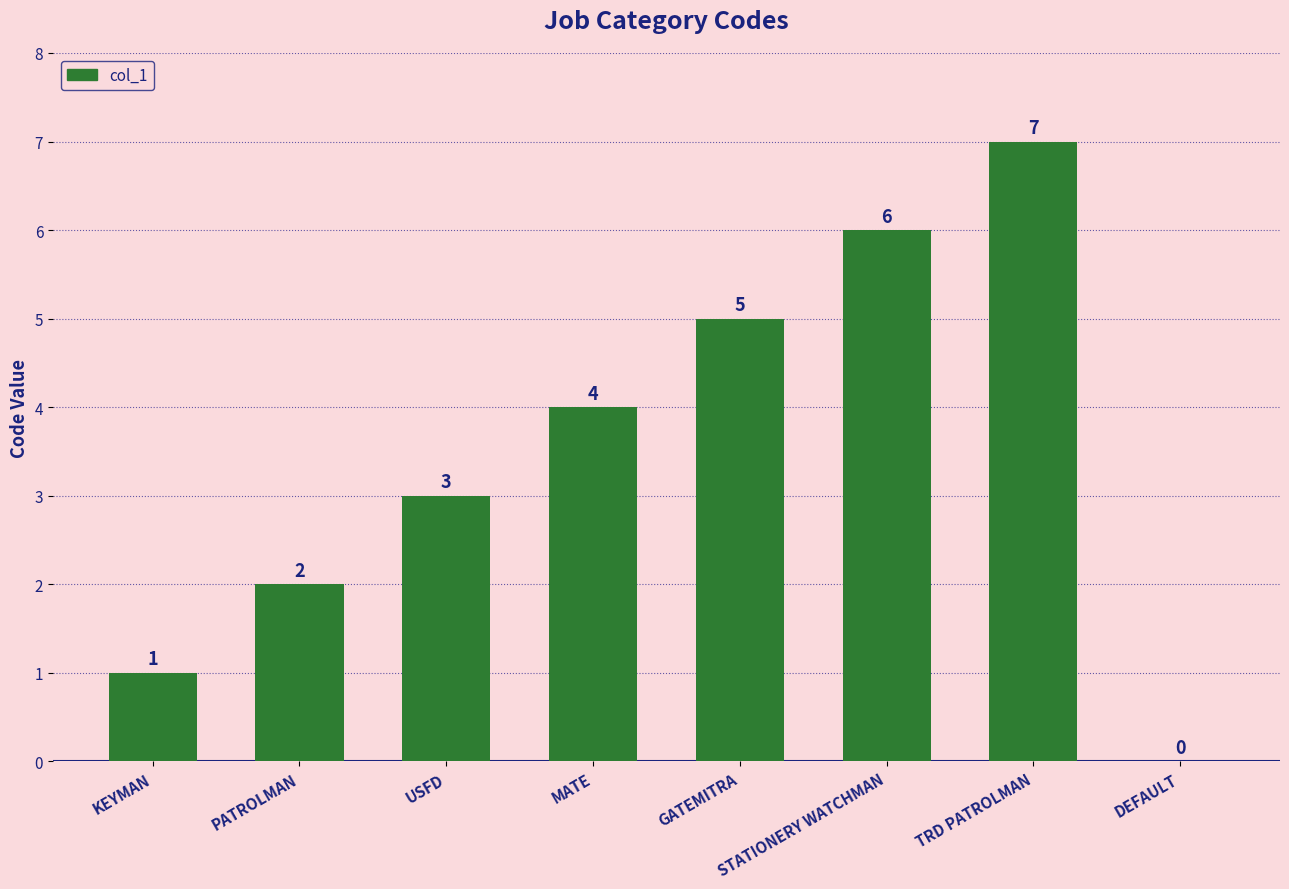

Where is the data nearest to the value 3?

USFD